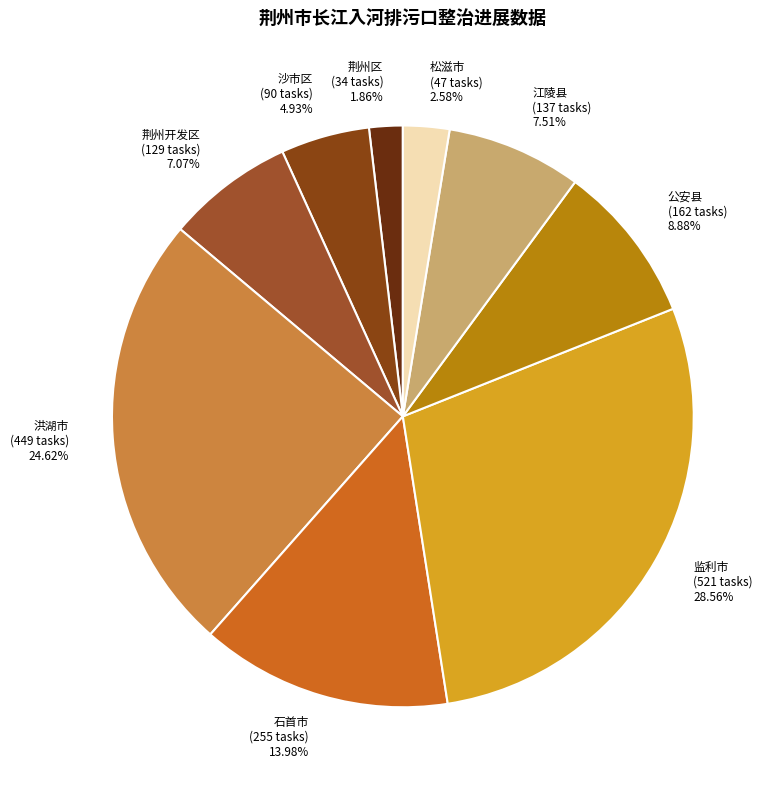

To the nearest percent, what is the combined percentage of 沙市区 and 公安县?

14%